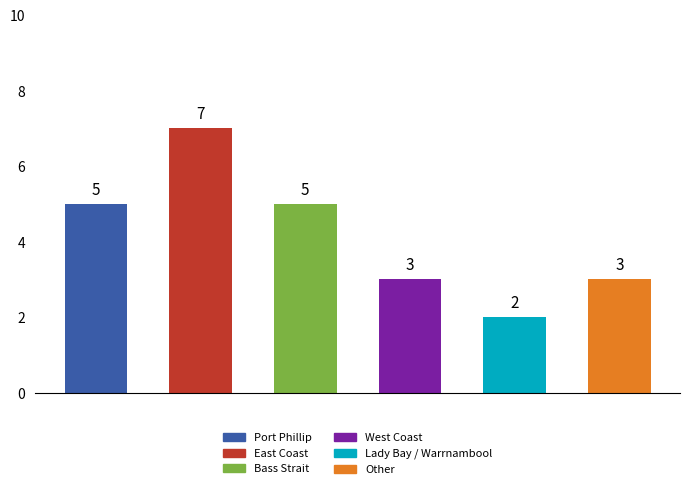

Count the values in the range 3 to 5.

4